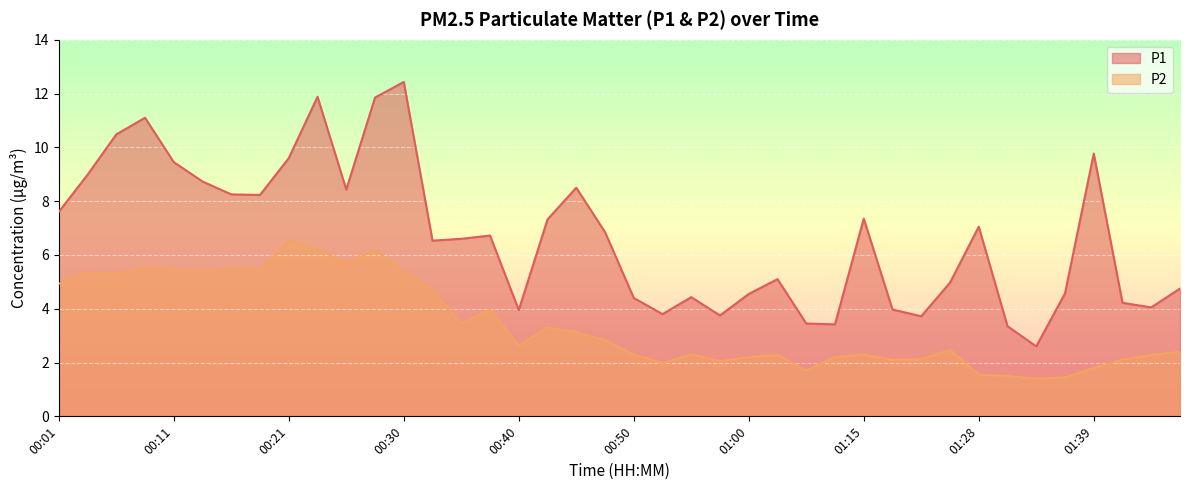

Which series has the widest spread of values?

P1